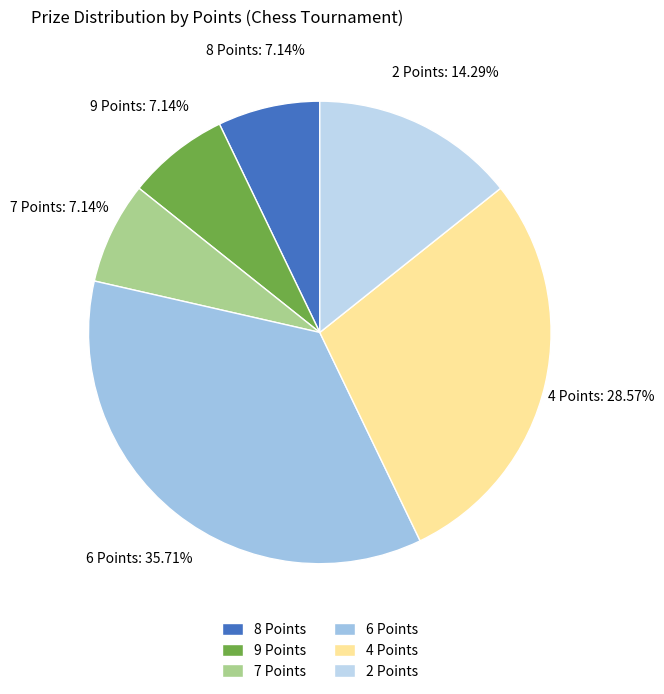

Is it true that 6 Points is 36% of the pie?

True